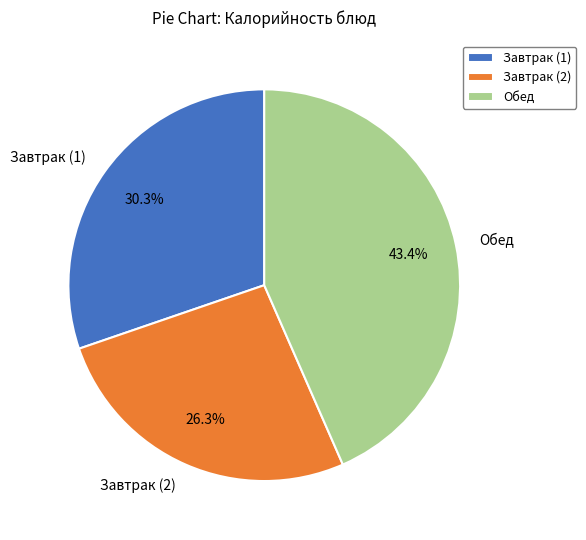

Which category has the smallest portion of the pie?

Завтрак (2)